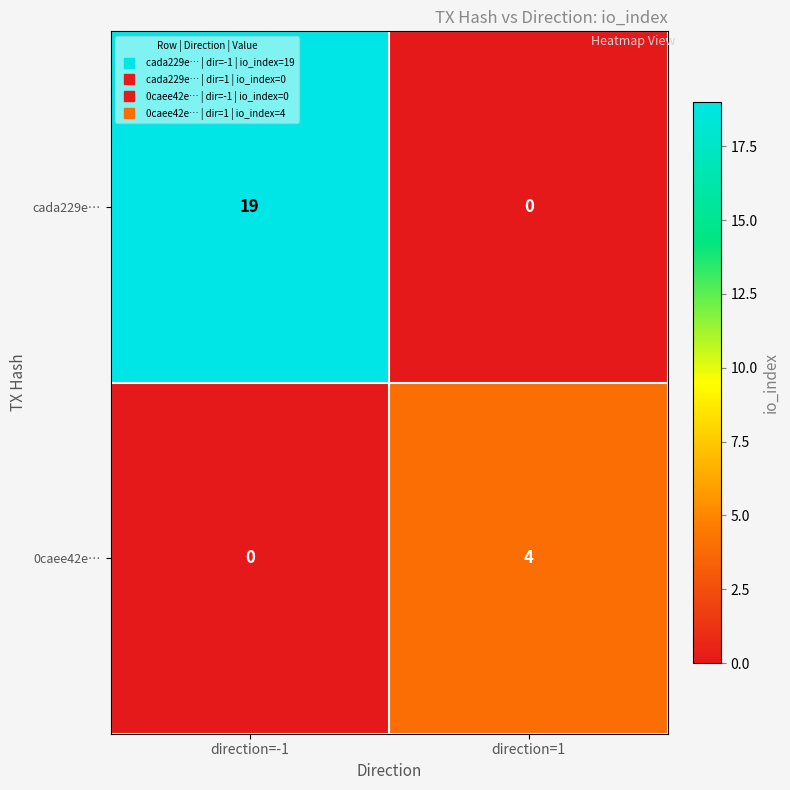

Is the value of cada229e… at direction=1 greater than the value of 0caee42e… at direction=1?

No